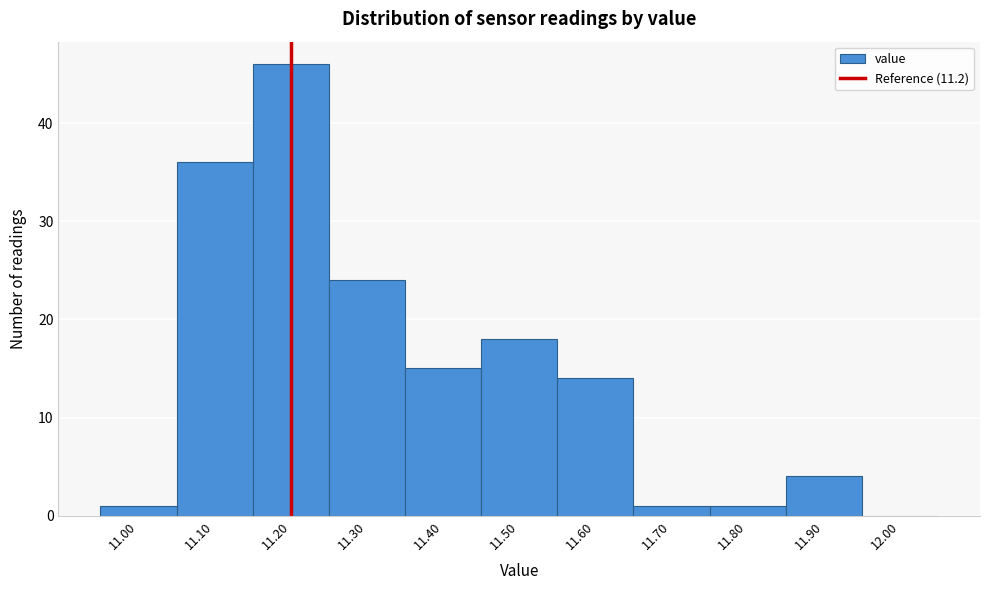

Reading left to right, list every bar in this chart as the range it spans on the x-axis followed by its height. The values are not printed on the chart, so give them approximately, as read against the axis.

10.95 to 11.05: 1
11.05 to 11.15: 36
11.15 to 11.25: 46
11.25 to 11.35: 24
11.35 to 11.45: 15
11.45 to 11.55: 18
11.55 to 11.65: 14
11.65 to 11.75: 1
11.75 to 11.85: 1
11.85 to 11.95: 4
11.95 to 12.05: 0